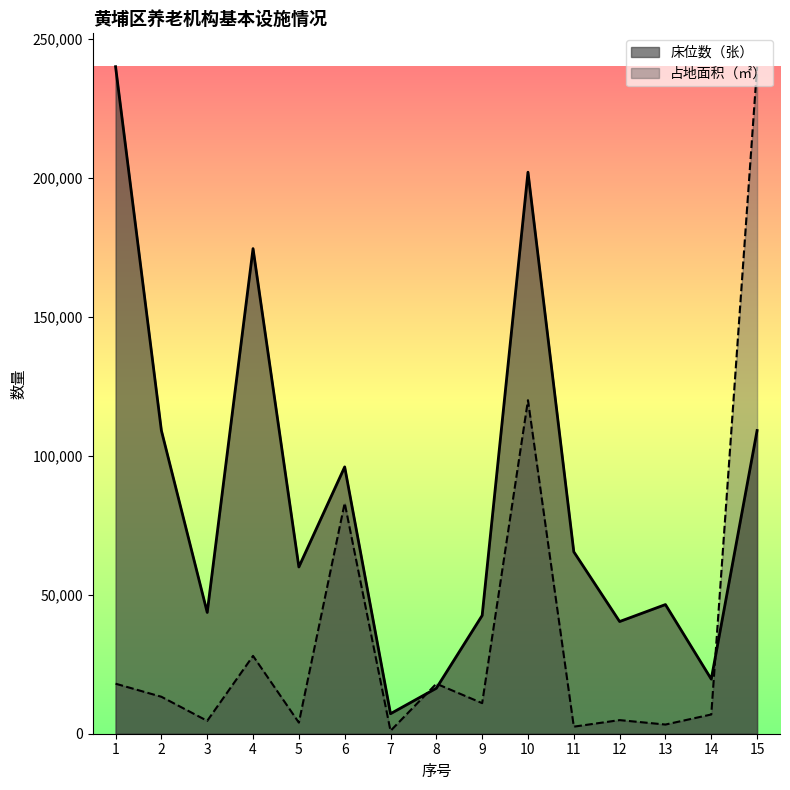

At which label does 占地面积（㎡） reach its minimum?

7